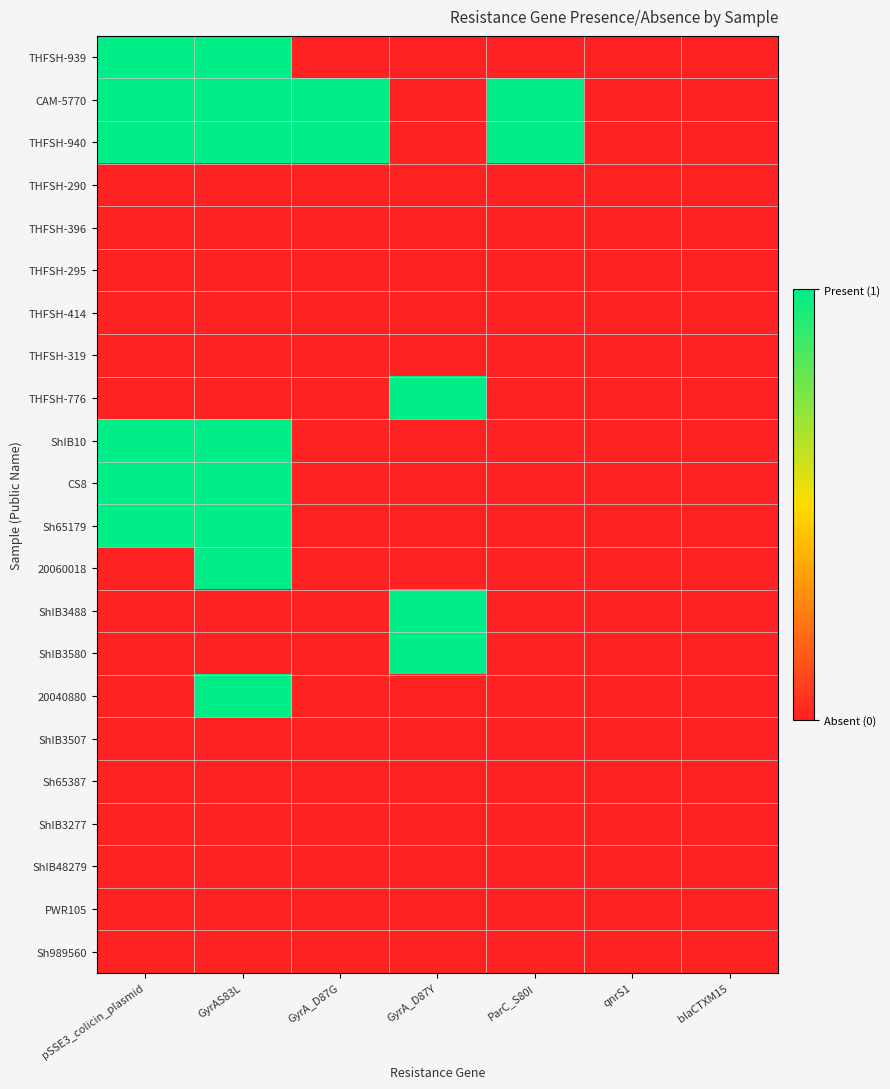

Reading left to right, extract all data points from this chart.

THFSH-939: pSSE3_colicin_plasmid=1	GyrAS83L=1	GyrA_D87G=0	GyrA_D87Y=0	ParC_S80I=0	qnrS1=0	blaCTXM15=0
CAM-5770: pSSE3_colicin_plasmid=1	GyrAS83L=1	GyrA_D87G=1	GyrA_D87Y=0	ParC_S80I=1	qnrS1=0	blaCTXM15=0
THFSH-940: pSSE3_colicin_plasmid=1	GyrAS83L=1	GyrA_D87G=1	GyrA_D87Y=0	ParC_S80I=1	qnrS1=0	blaCTXM15=0
THFSH-290: pSSE3_colicin_plasmid=0	GyrAS83L=0	GyrA_D87G=0	GyrA_D87Y=0	ParC_S80I=0	qnrS1=0	blaCTXM15=0
THFSH-396: pSSE3_colicin_plasmid=0	GyrAS83L=0	GyrA_D87G=0	GyrA_D87Y=0	ParC_S80I=0	qnrS1=0	blaCTXM15=0
THFSH-295: pSSE3_colicin_plasmid=0	GyrAS83L=0	GyrA_D87G=0	GyrA_D87Y=0	ParC_S80I=0	qnrS1=0	blaCTXM15=0
THFSH-414: pSSE3_colicin_plasmid=0	GyrAS83L=0	GyrA_D87G=0	GyrA_D87Y=0	ParC_S80I=0	qnrS1=0	blaCTXM15=0
THFSH-319: pSSE3_colicin_plasmid=0	GyrAS83L=0	GyrA_D87G=0	GyrA_D87Y=0	ParC_S80I=0	qnrS1=0	blaCTXM15=0
THFSH-776: pSSE3_colicin_plasmid=0	GyrAS83L=0	GyrA_D87G=0	GyrA_D87Y=1	ParC_S80I=0	qnrS1=0	blaCTXM15=0
ShIB10: pSSE3_colicin_plasmid=1	GyrAS83L=1	GyrA_D87G=0	GyrA_D87Y=0	ParC_S80I=0	qnrS1=0	blaCTXM15=0
CS8: pSSE3_colicin_plasmid=1	GyrAS83L=1	GyrA_D87G=0	GyrA_D87Y=0	ParC_S80I=0	qnrS1=0	blaCTXM15=0
Sh65179: pSSE3_colicin_plasmid=1	GyrAS83L=1	GyrA_D87G=0	GyrA_D87Y=0	ParC_S80I=0	qnrS1=0	blaCTXM15=0
20060018: pSSE3_colicin_plasmid=0	GyrAS83L=1	GyrA_D87G=0	GyrA_D87Y=0	ParC_S80I=0	qnrS1=0	blaCTXM15=0
ShIB3488: pSSE3_colicin_plasmid=0	GyrAS83L=0	GyrA_D87G=0	GyrA_D87Y=1	ParC_S80I=0	qnrS1=0	blaCTXM15=0
ShIB3580: pSSE3_colicin_plasmid=0	GyrAS83L=0	GyrA_D87G=0	GyrA_D87Y=1	ParC_S80I=0	qnrS1=0	blaCTXM15=0
20040880: pSSE3_colicin_plasmid=0	GyrAS83L=1	GyrA_D87G=0	GyrA_D87Y=0	ParC_S80I=0	qnrS1=0	blaCTXM15=0
ShIB3507: pSSE3_colicin_plasmid=0	GyrAS83L=0	GyrA_D87G=0	GyrA_D87Y=0	ParC_S80I=0	qnrS1=0	blaCTXM15=0
Sh65387: pSSE3_colicin_plasmid=0	GyrAS83L=0	GyrA_D87G=0	GyrA_D87Y=0	ParC_S80I=0	qnrS1=0	blaCTXM15=0
ShIB3277: pSSE3_colicin_plasmid=0	GyrAS83L=0	GyrA_D87G=0	GyrA_D87Y=0	ParC_S80I=0	qnrS1=0	blaCTXM15=0
ShIB48279: pSSE3_colicin_plasmid=0	GyrAS83L=0	GyrA_D87G=0	GyrA_D87Y=0	ParC_S80I=0	qnrS1=0	blaCTXM15=0
PWR105: pSSE3_colicin_plasmid=0	GyrAS83L=0	GyrA_D87G=0	GyrA_D87Y=0	ParC_S80I=0	qnrS1=0	blaCTXM15=0
Sh989560: pSSE3_colicin_plasmid=0	GyrAS83L=0	GyrA_D87G=0	GyrA_D87Y=0	ParC_S80I=0	qnrS1=0	blaCTXM15=0